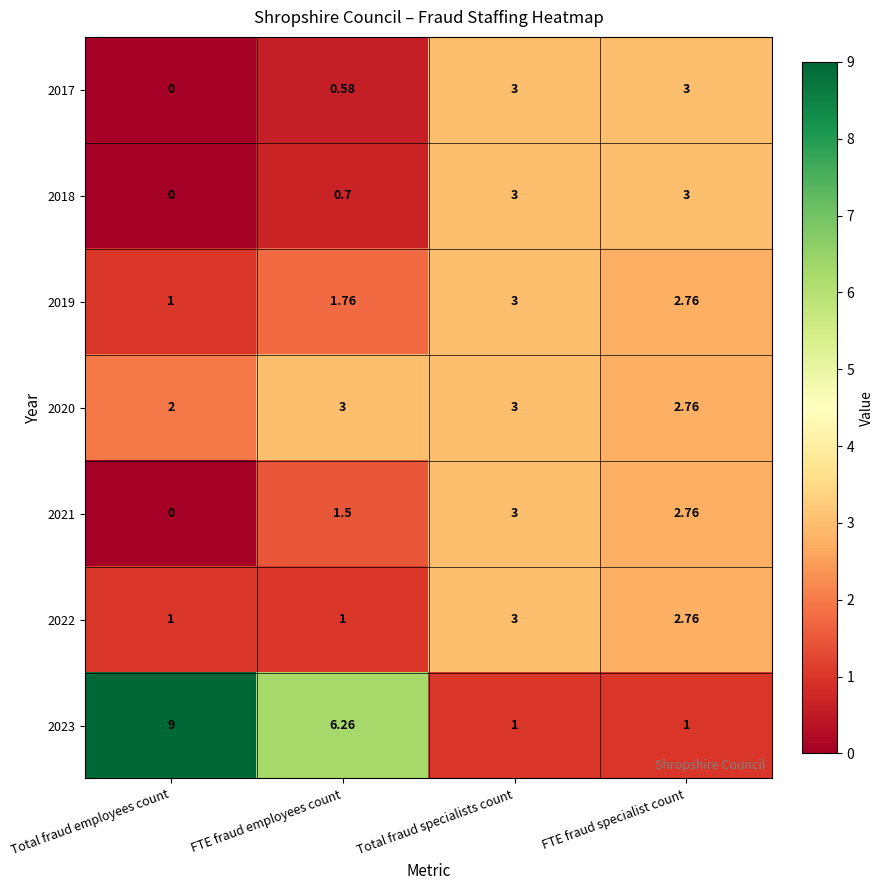

Where does the 2023 series first go above 6?

Total fraud employees count